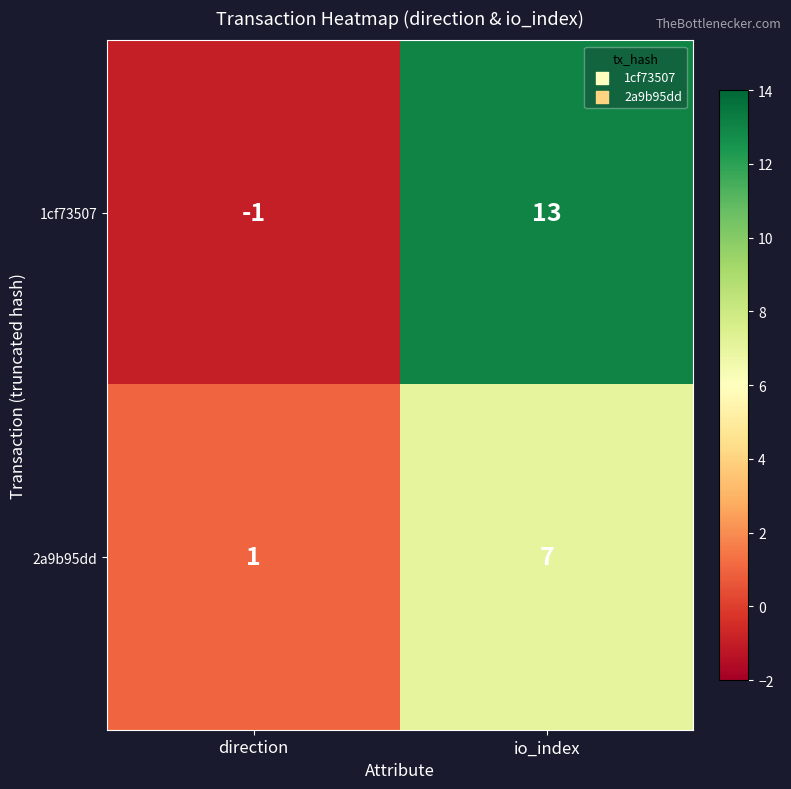

Rank the series by their average value, from highest to lowest.

1cf73507, 2a9b95dd